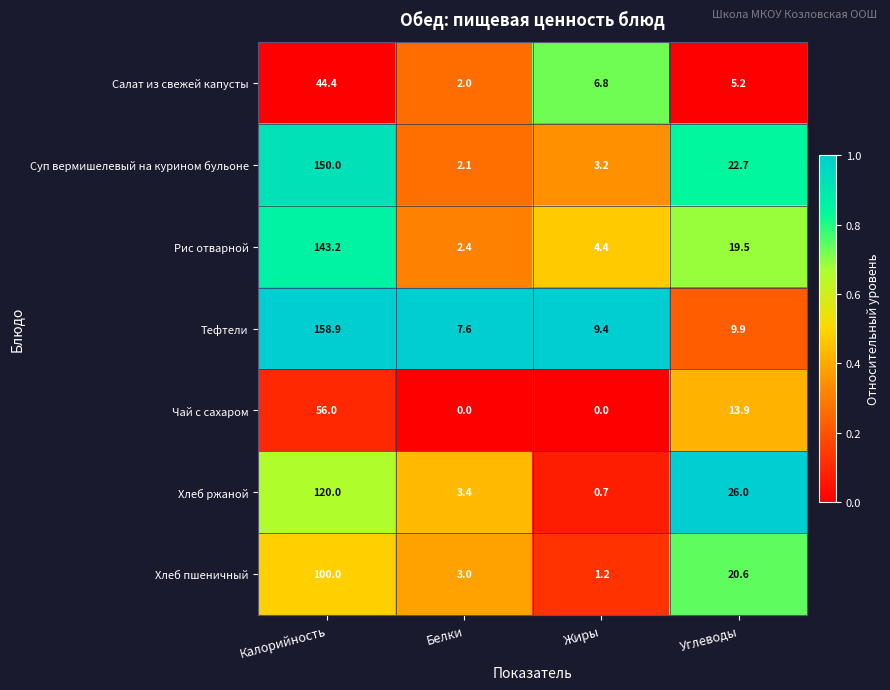

The Чай с сахаром series shows -34.6 at Белки. True or false?

False